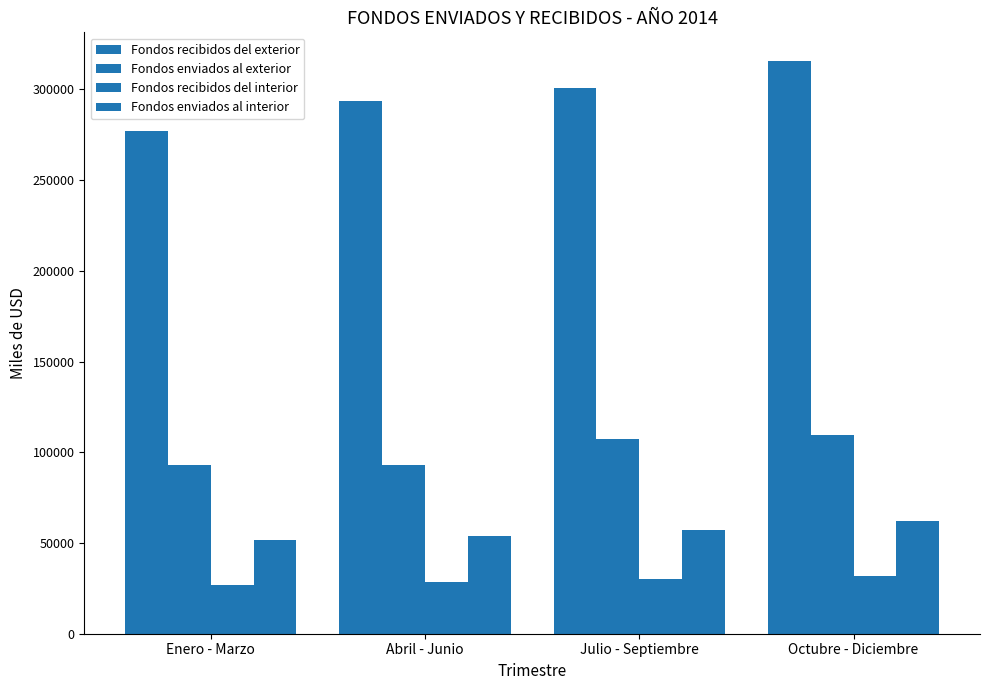

How many bars are there in total?

16